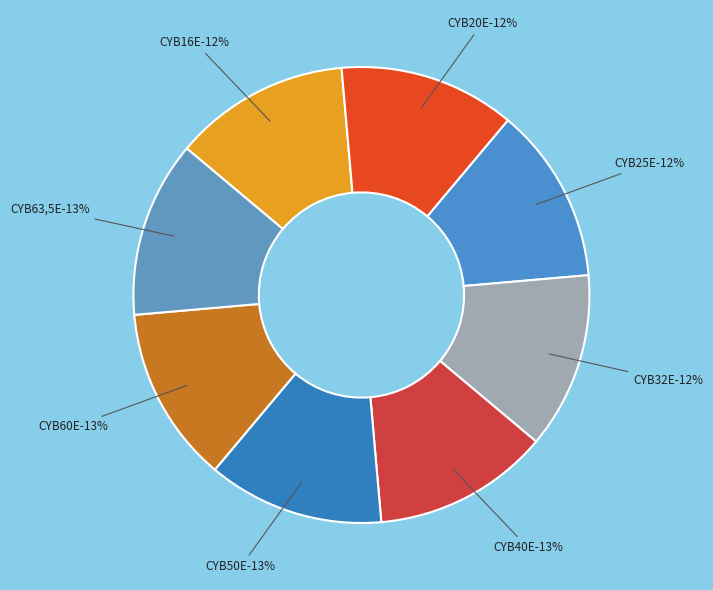

Is there any slice that represents more than half of the pie?

No